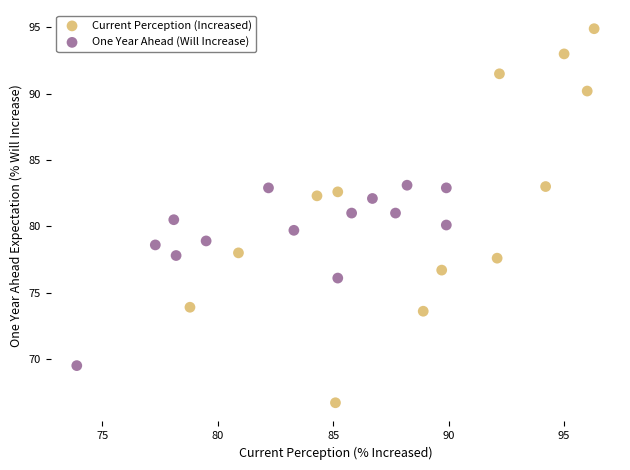

Which series reaches the maximum Y coordinate?

Current Perception (Increased)